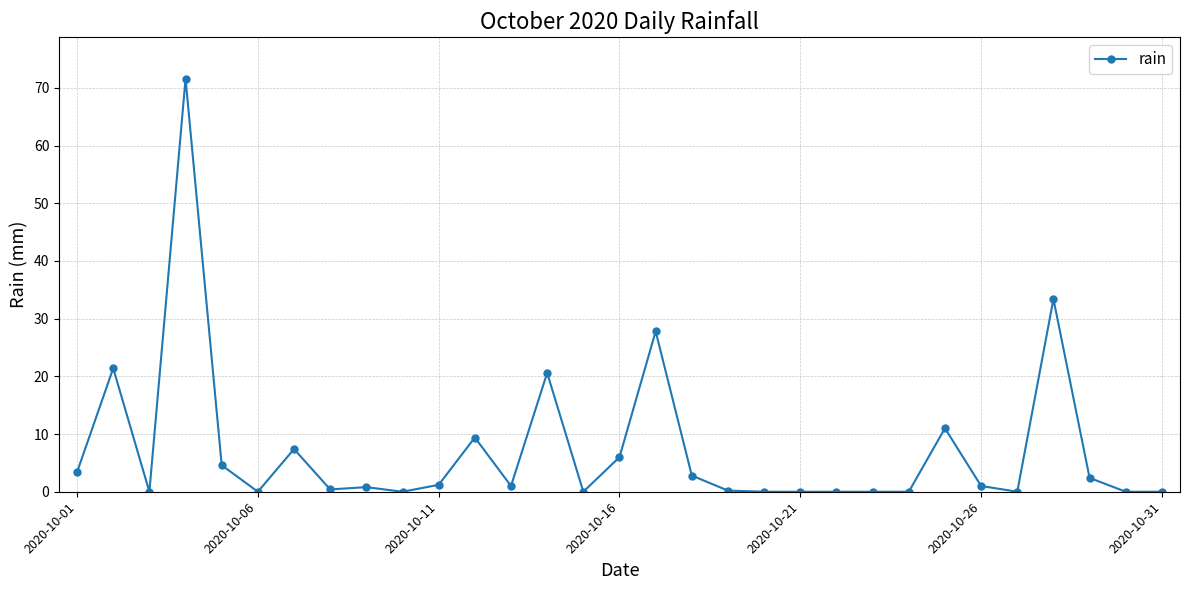

What is the difference between the maximum and second lowest values?

71.6